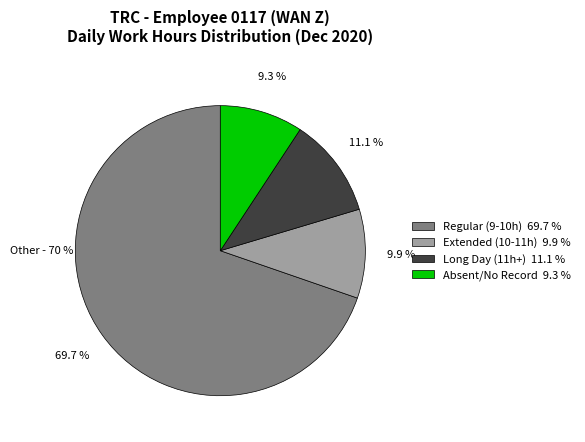

Rank the categories by value from highest to lowest.

Regular (9-10h) 69.7 %, Long Day (11h+) 11.1 %, Extended (10-11h) 9.9 %, Absent/No Record 9.3 %